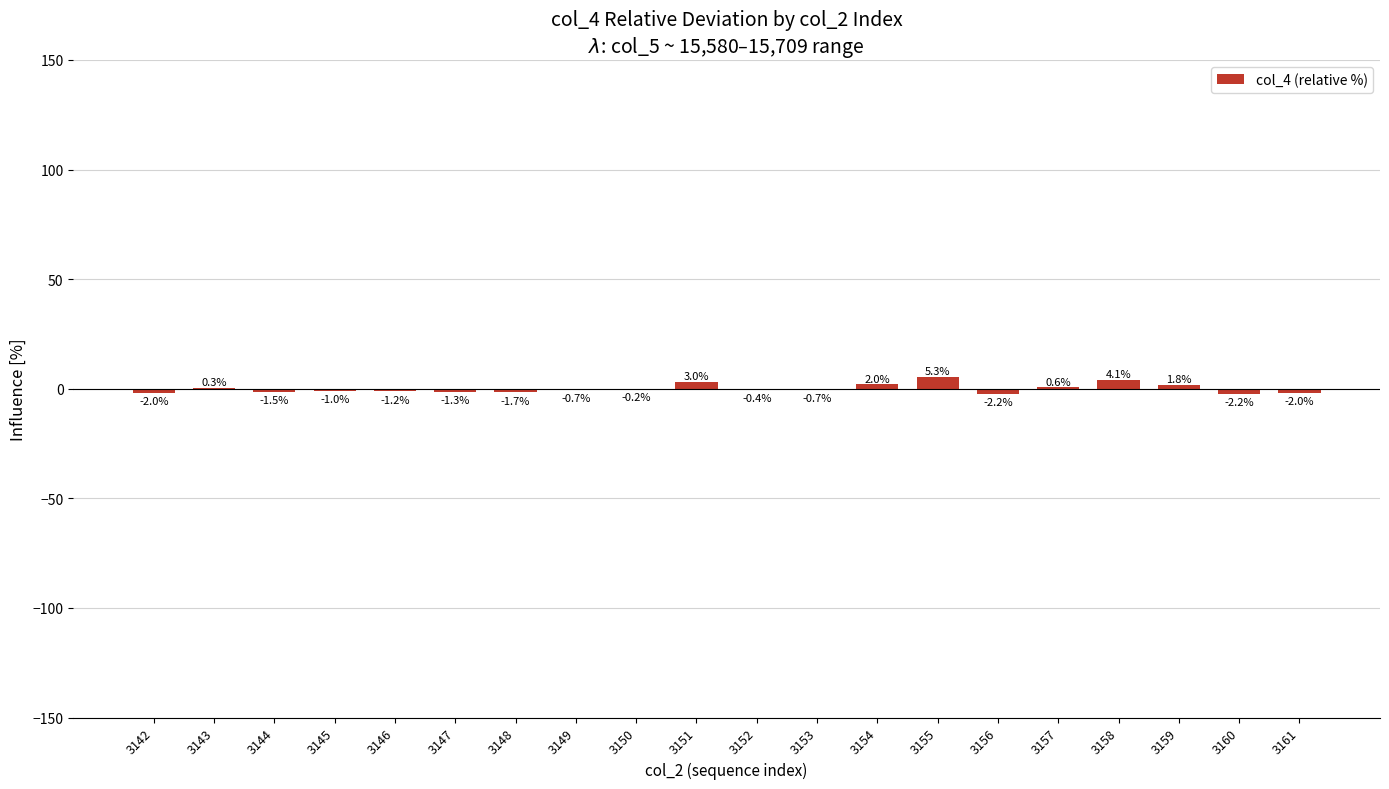

The chart shows a value of 4.1 at 3158. True or false?

True